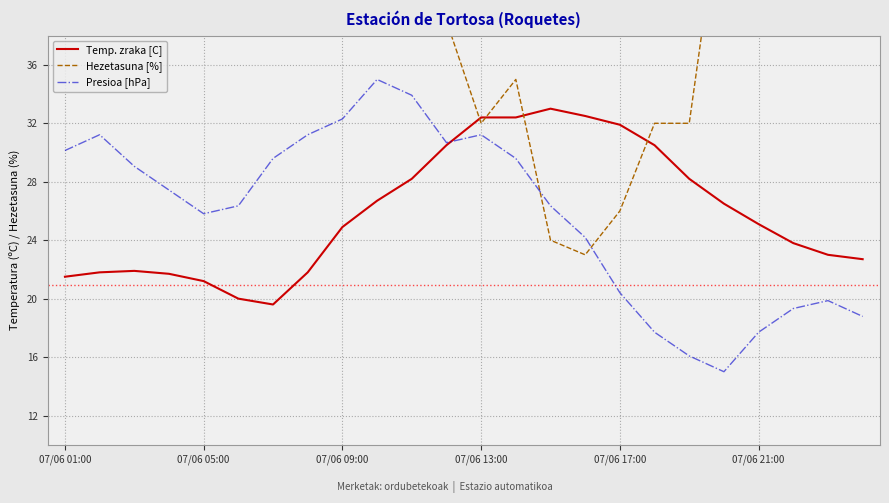

What position from the right is 14?

10